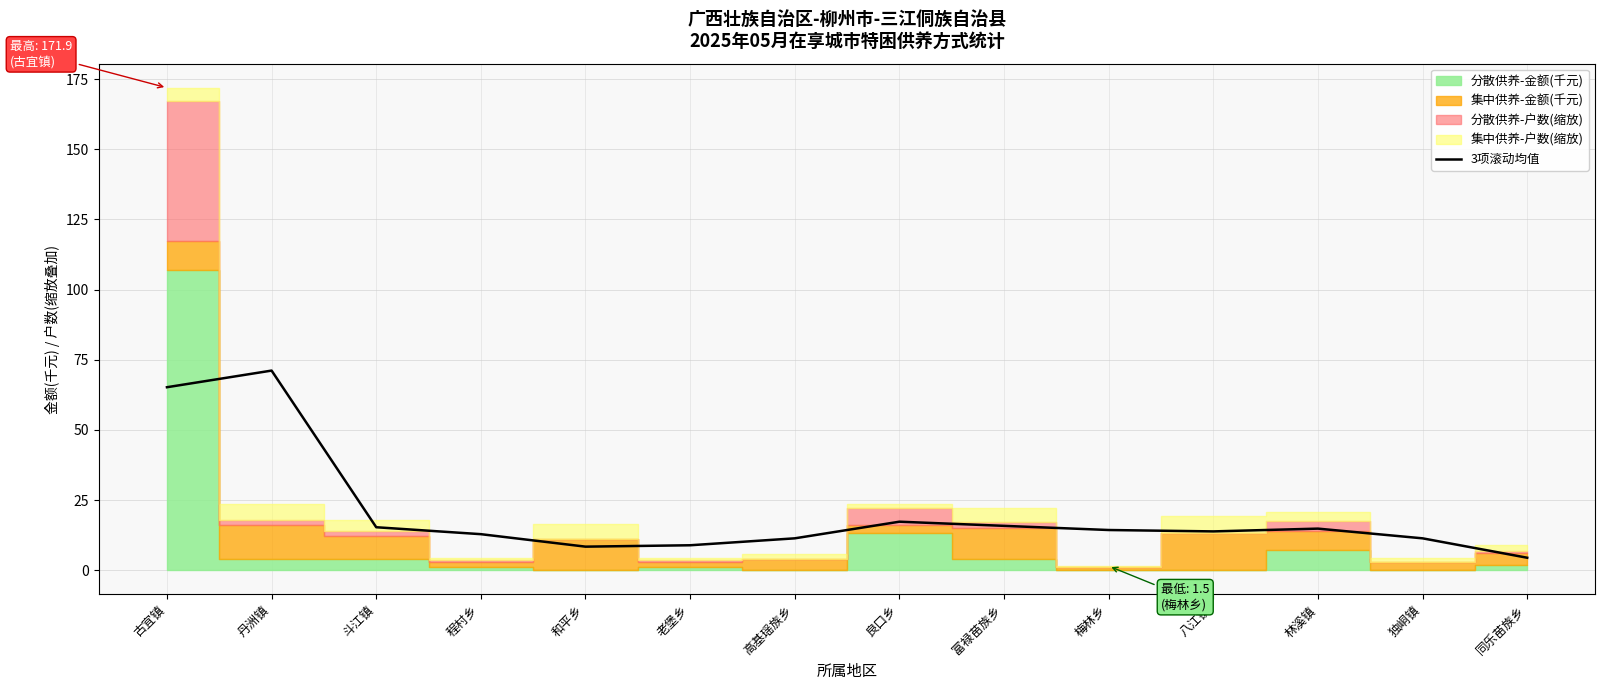

How many points are lower than both their immediate neighbors (excluding endpoints)?

2